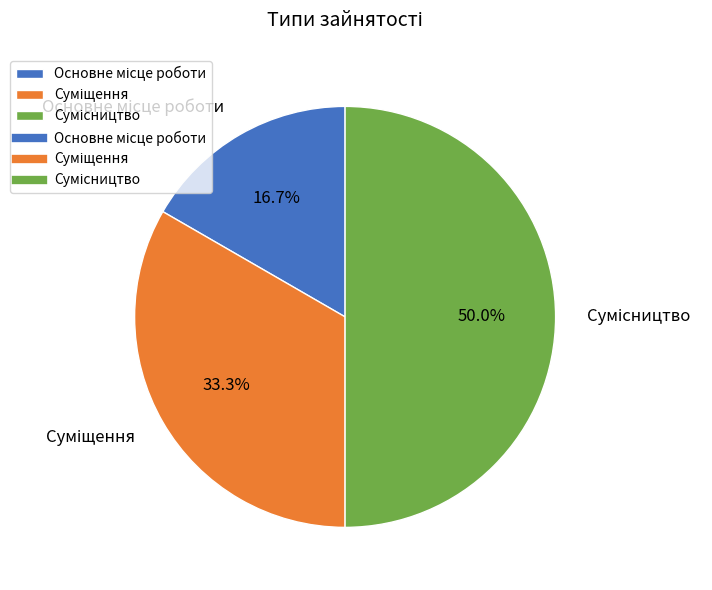

Rank the categories by value from highest to lowest.

Сумісництво, Суміщення, Основне місце роботи